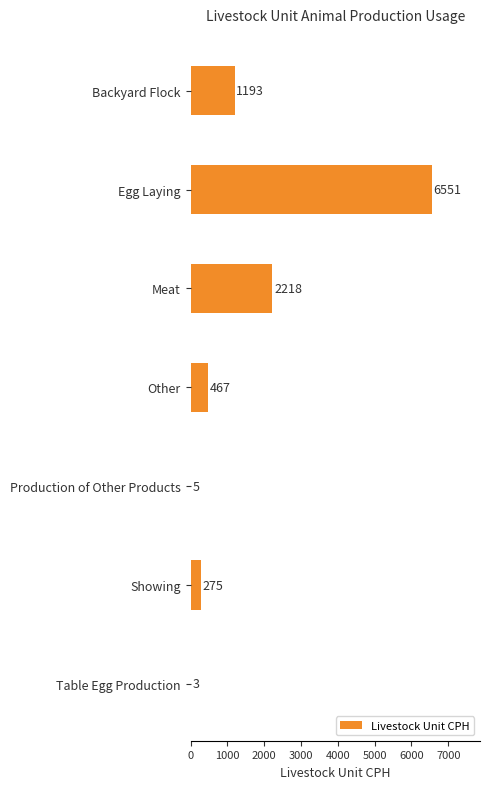

Which label corresponds to the largest value in the chart?

Egg Laying